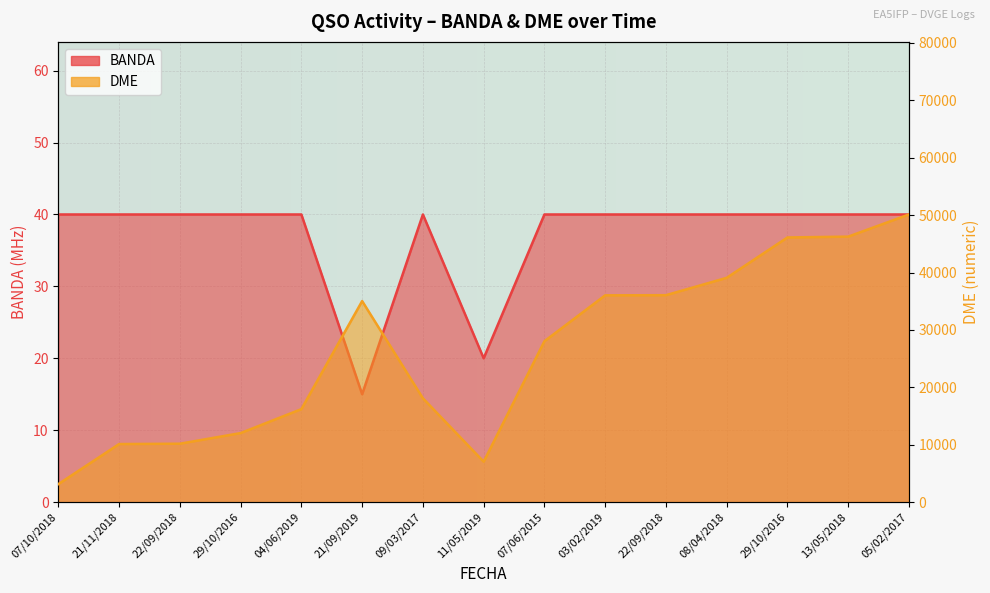

True or false: BANDA and DME_numeric intersect in this chart.

False